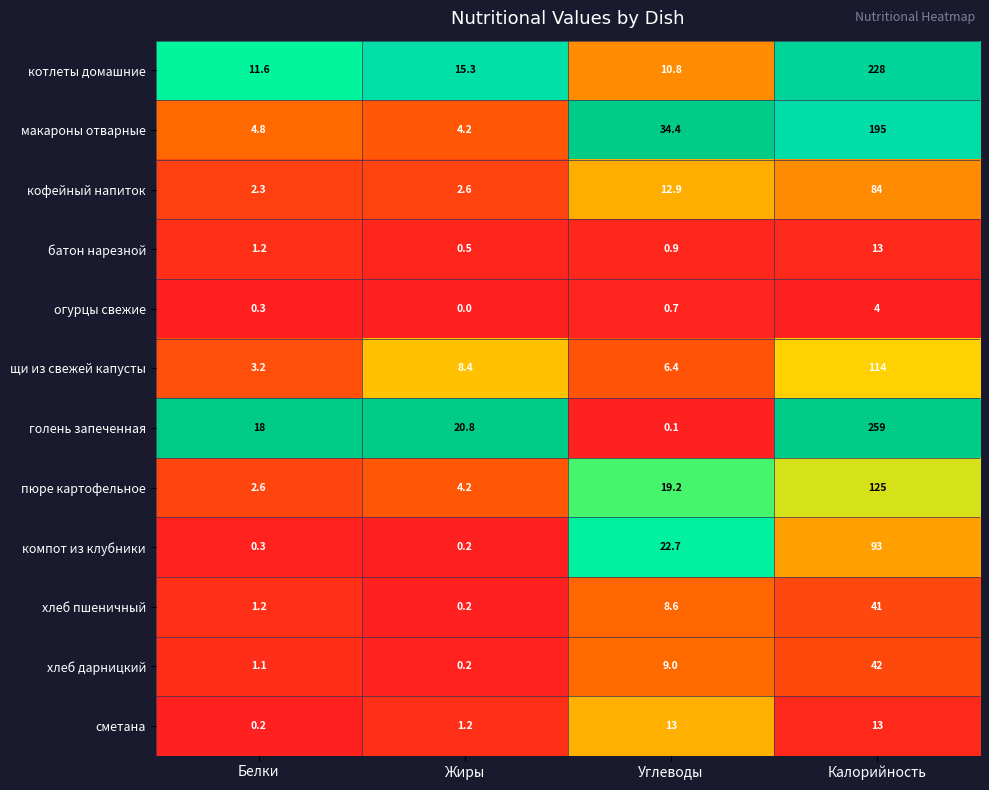

What is the maximum value shown in the chart?

259.0